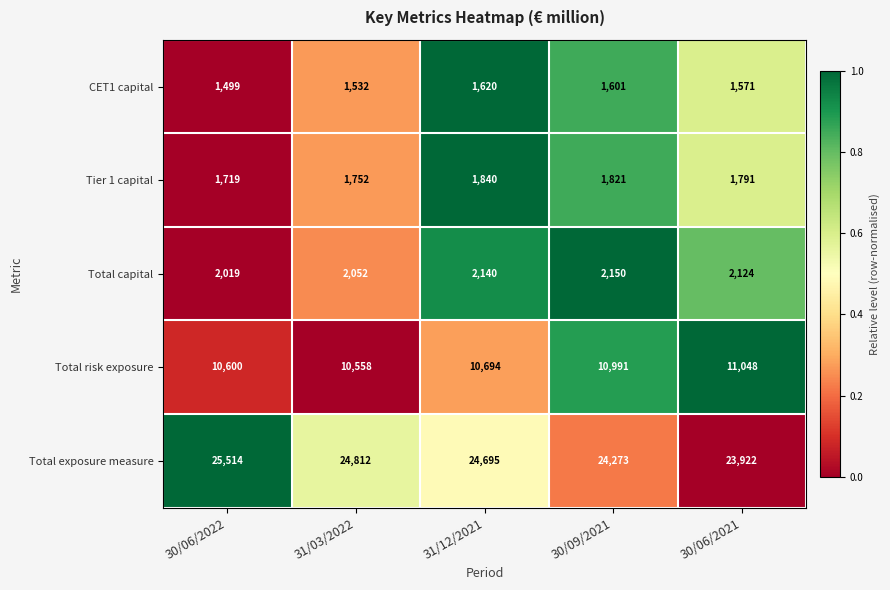

Which series has the widest spread of values?

Total exposure measure